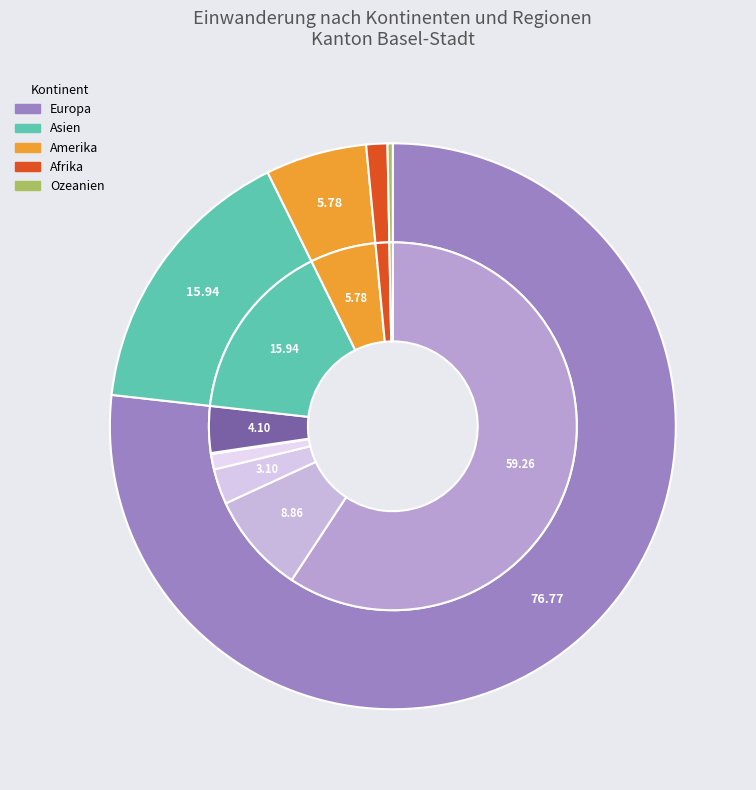

Is there a majority slice in this chart?

Yes